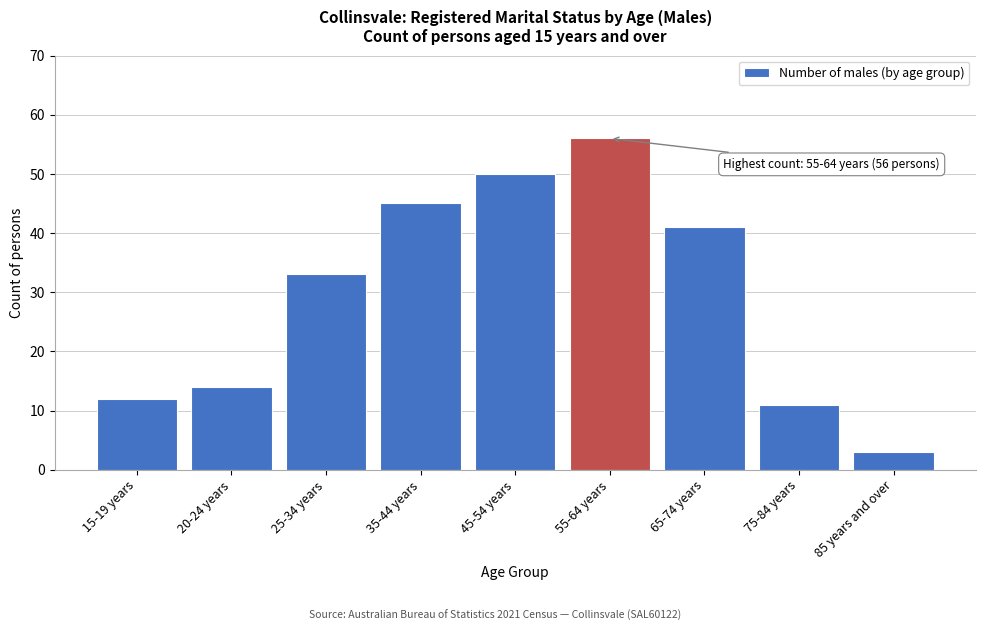

Reading left to right, list all the values displayed in this chart.

12	14	33	45	50	56	41	11	3